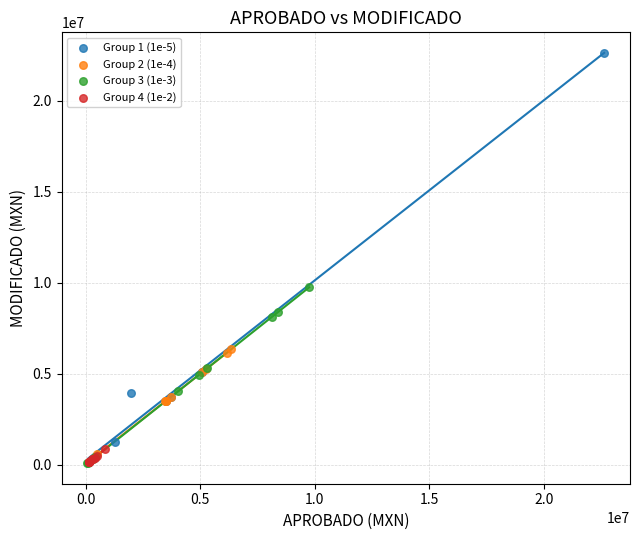

Which series has the largest Y range (max minus min)?

Group 1 (1e-5)